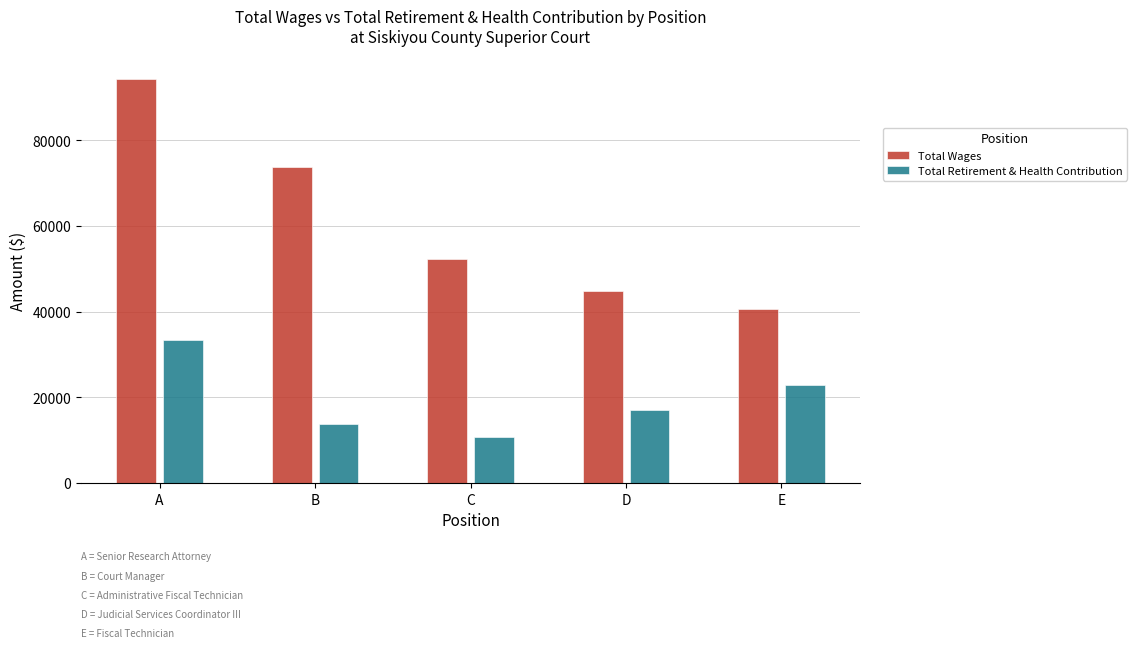

True or false: Total Wages has a value of 73829 at B.

True